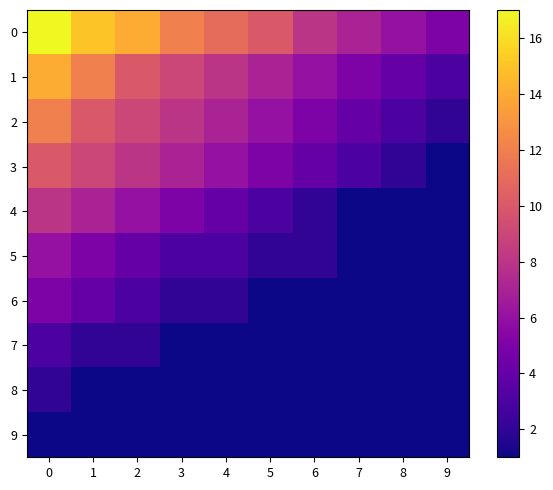

What is the greatest value displayed?

17